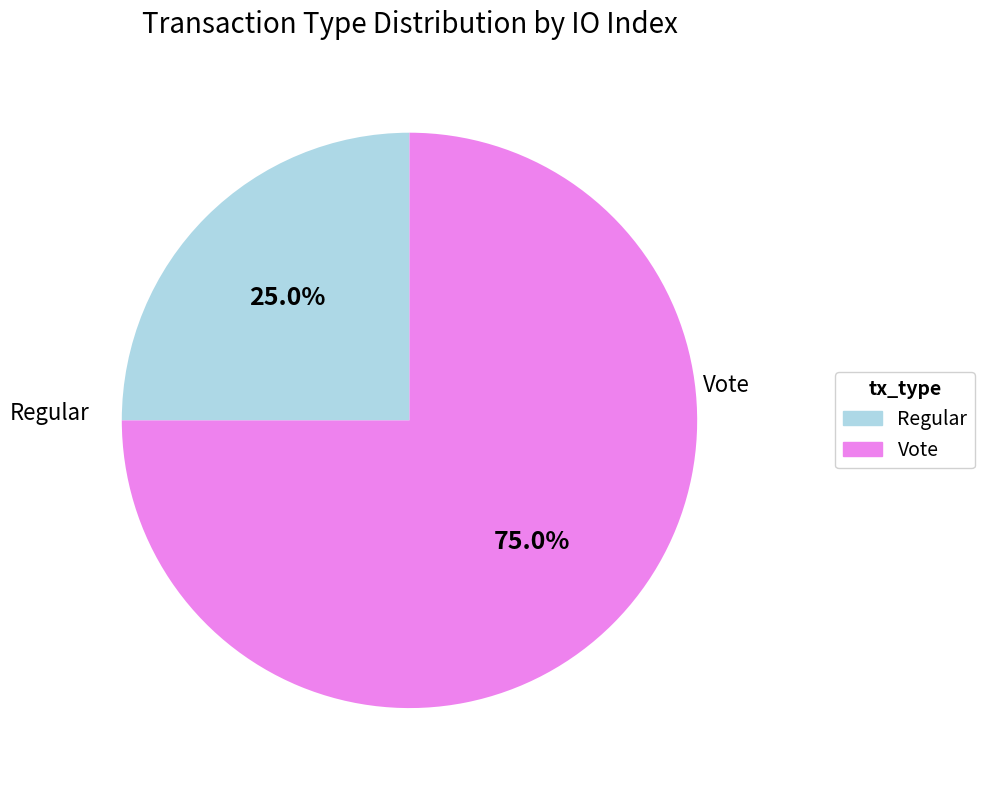

Is there a majority slice in this chart?

Yes